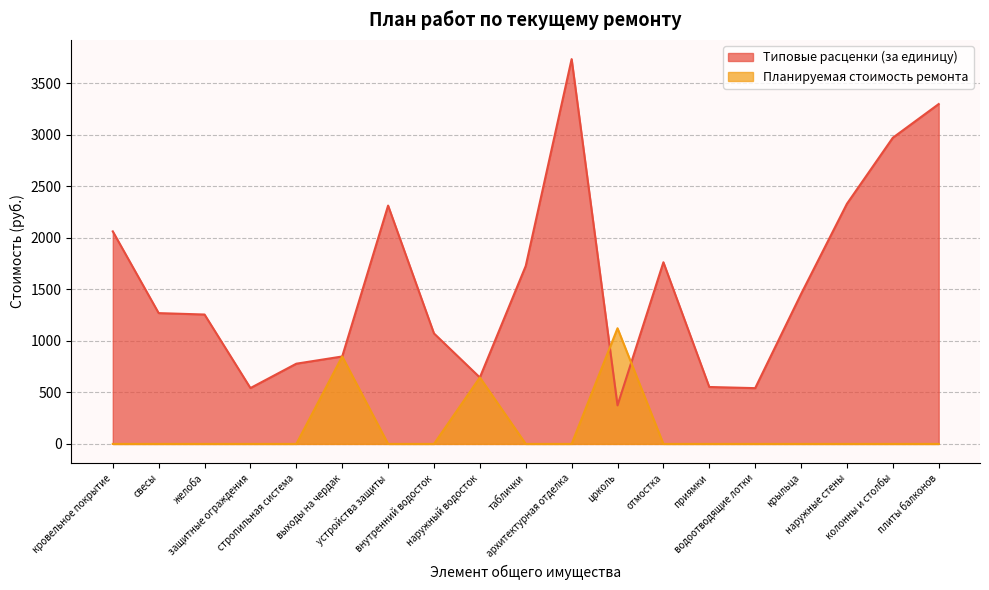

What is the sum of all Типовые расценки (за единицу) values?

29539.5